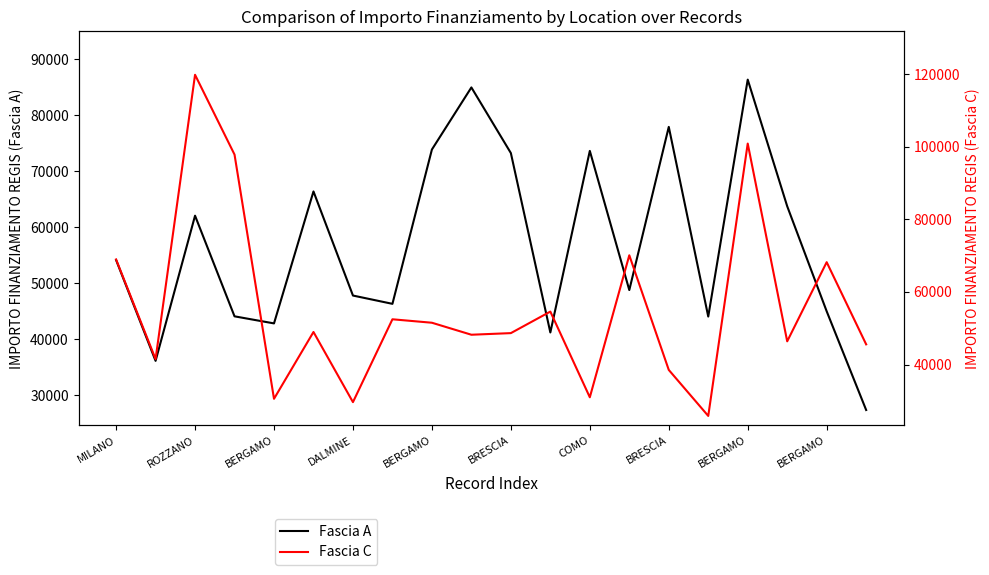

The value of Fascia A at 19 is 27342.9. True or false?

True